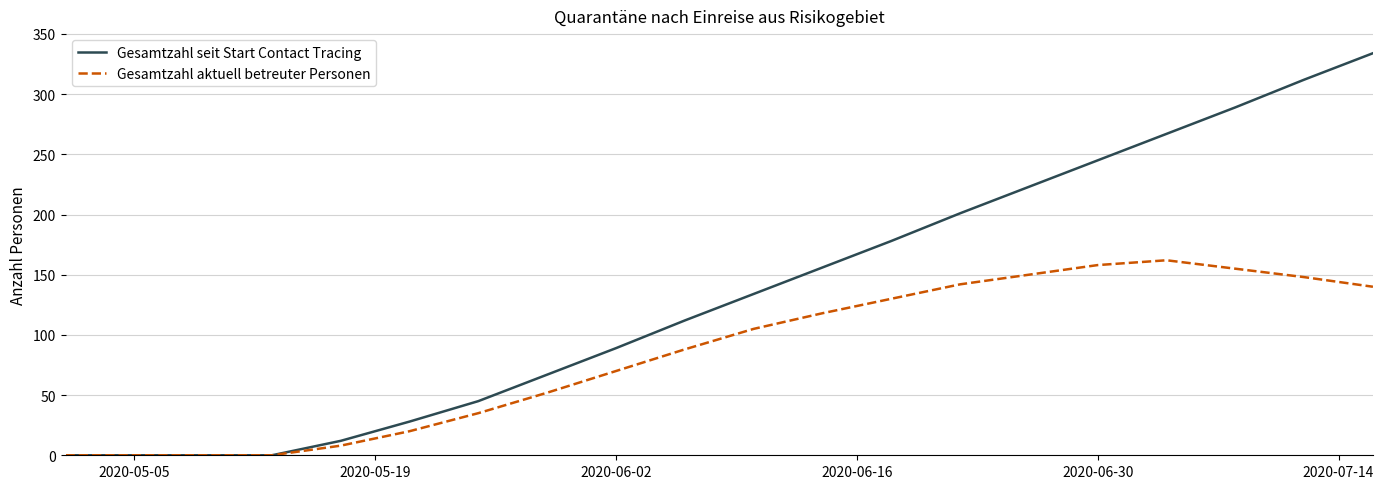

Count the number of categories in the chart.

20